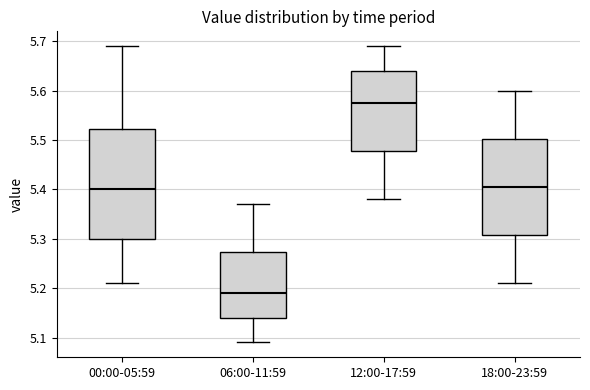

Reading left to right, read every box against the y-axis: the position of its median line, the range the box covers, and the ends of its whiskers. The values are not printed on the chart, so give them approximately, as read against the axis.

00:00-05:59: median 5.40, box 5.30 to 5.52, whiskers 5.21 to 5.69
06:00-11:59: median 5.19, box 5.14 to 5.27, whiskers 5.09 to 5.37
12:00-17:59: median 5.58, box 5.48 to 5.64, whiskers 5.38 to 5.69
18:00-23:59: median 5.41, box 5.31 to 5.50, whiskers 5.21 to 5.60